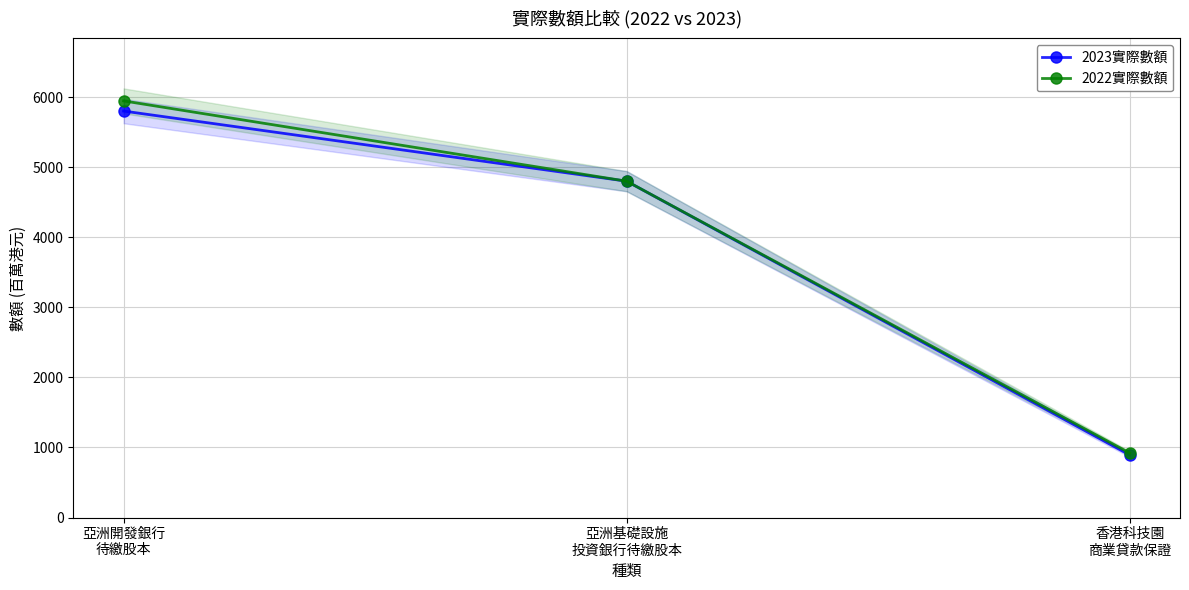

What is the maximum value for 2022實際數額?

5946